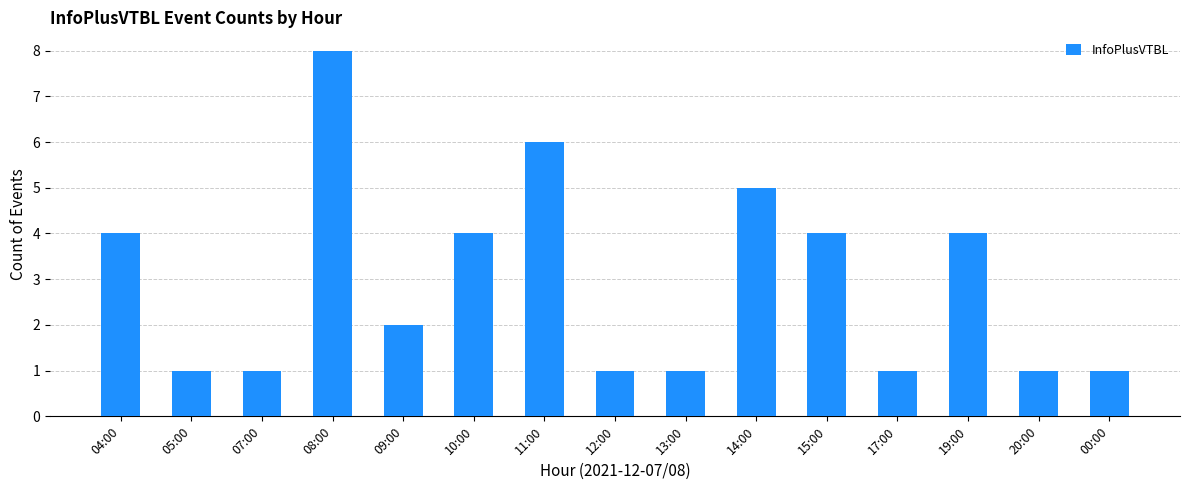

What is the label of the 5th bar from the right?

15:00